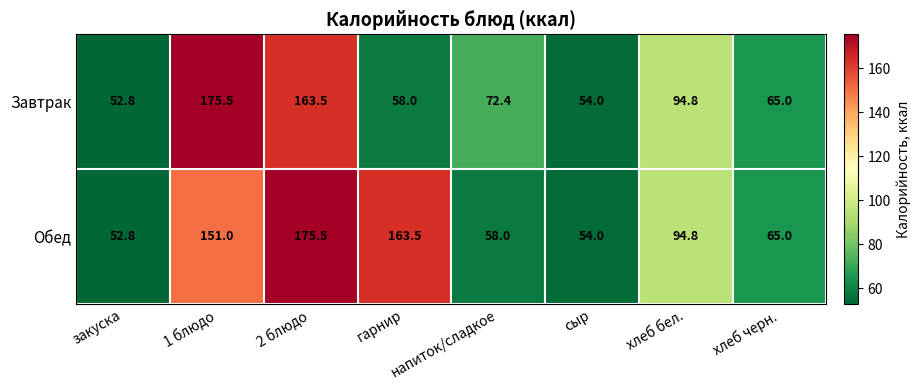

Is it true that Обед equals 175.5 at 2 блюдо?

True